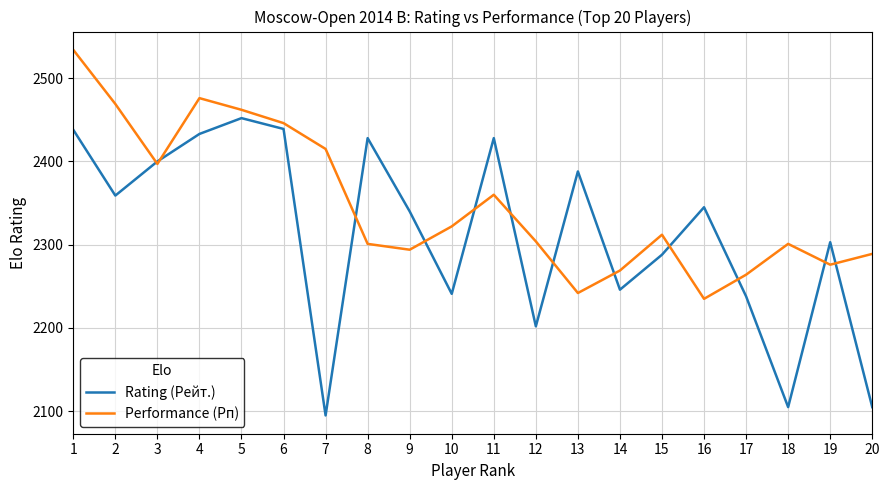

Which series changed the most between 1 and 11?

Performance (Рп)